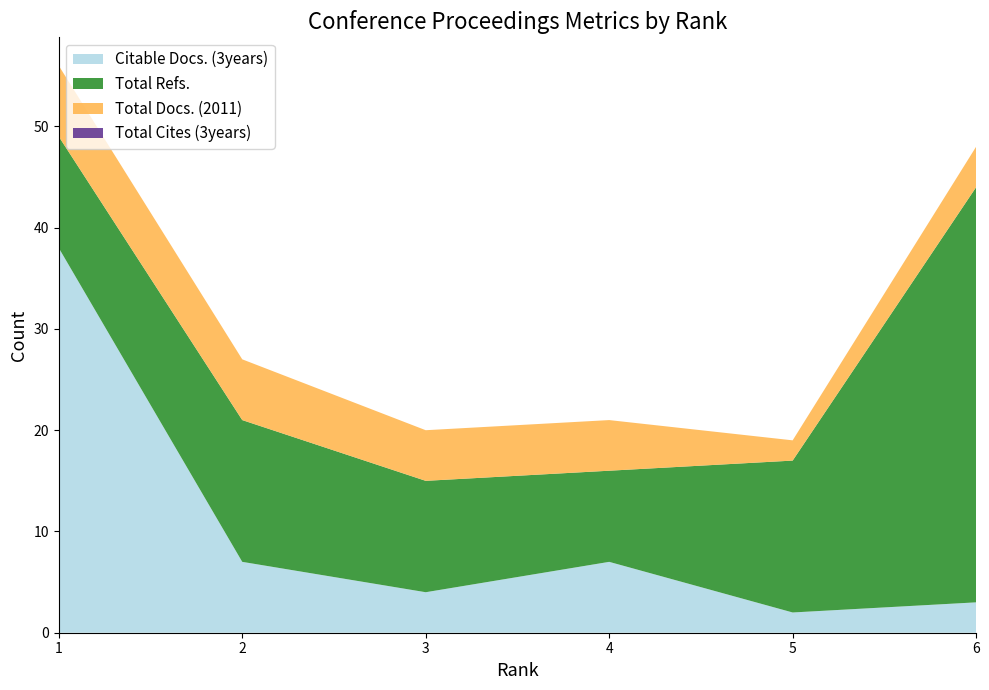

Does the chart have visible grid lines?

No